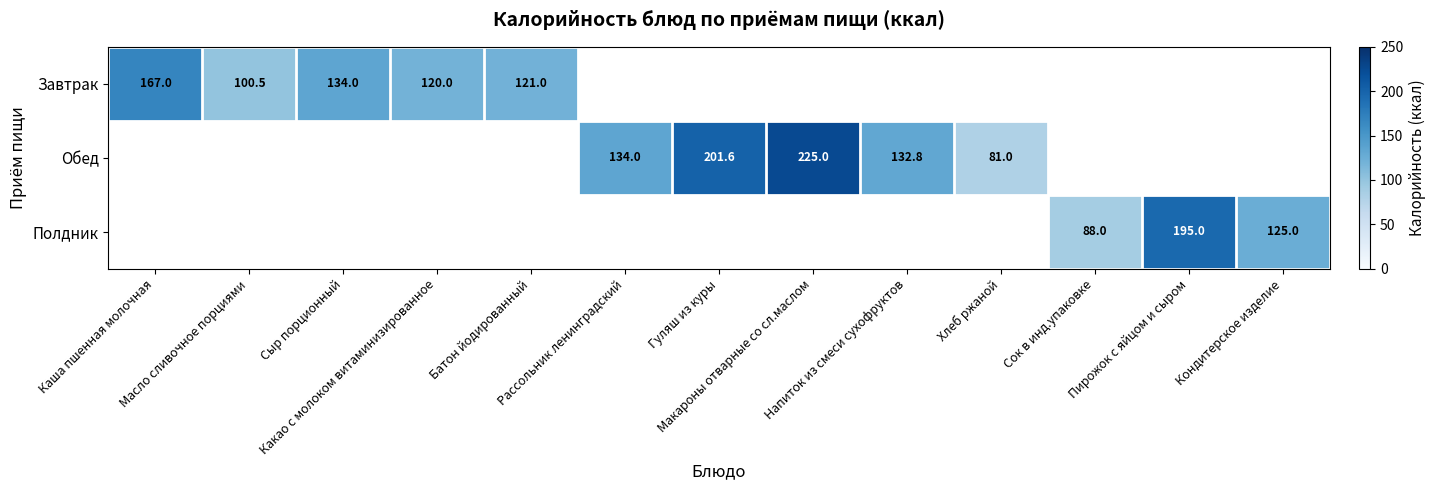

What is the sum of all Завтрак values?

642.5